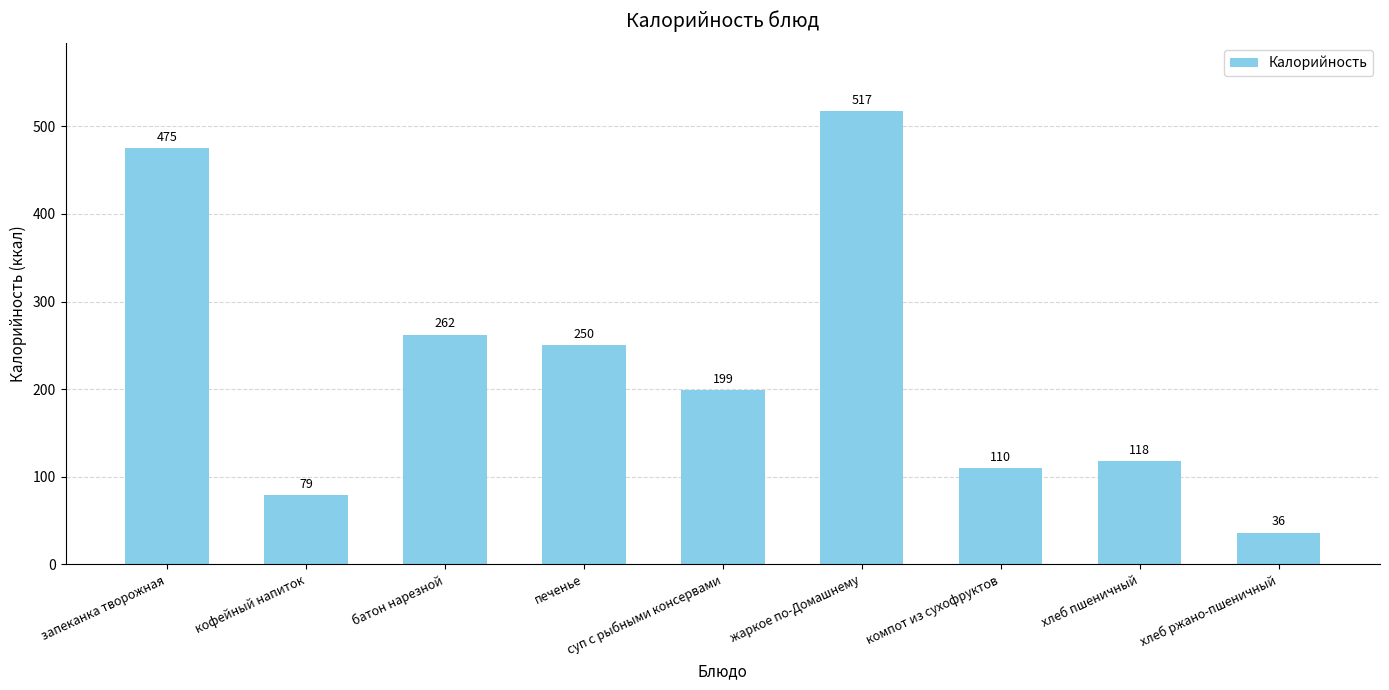

What is the average value?

227